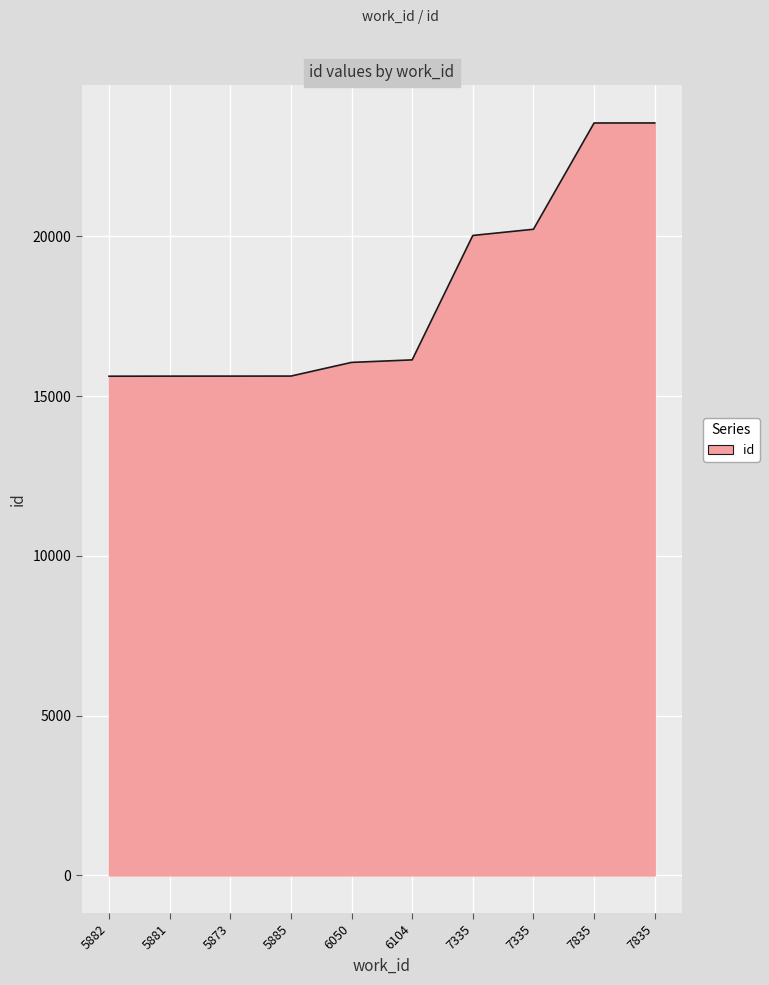

True or false: there are more than 1 points higher than both neighbors.

False